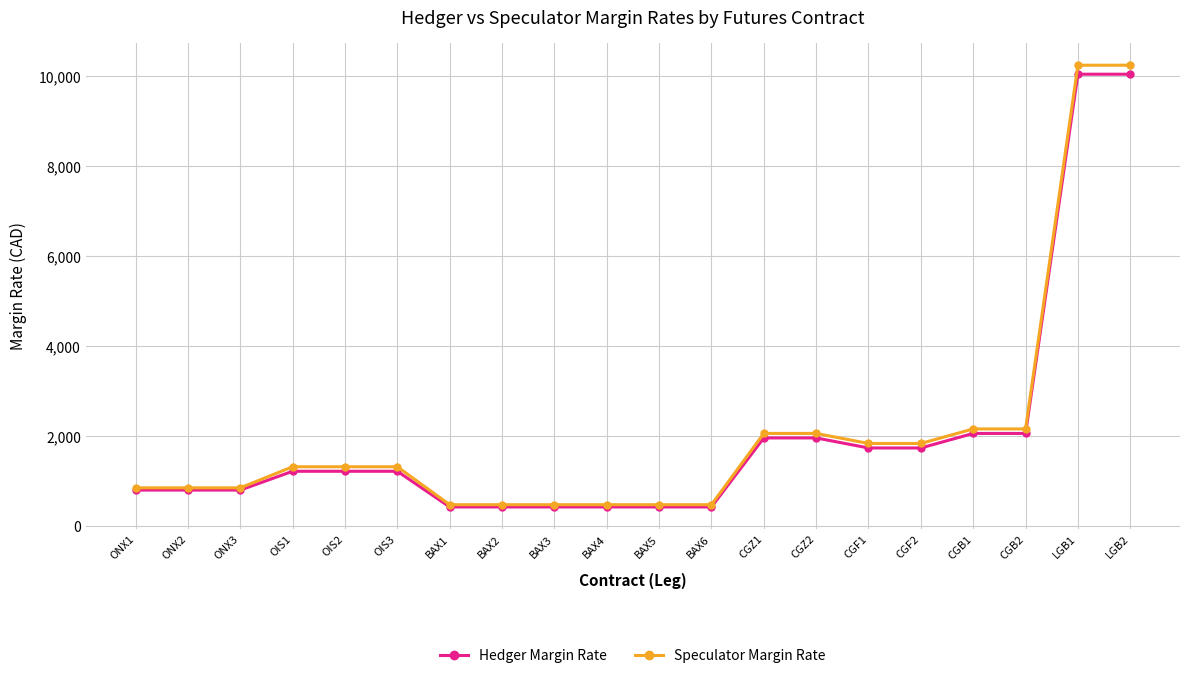

What is the lowest value of the Speculator Margin Rate series?

478